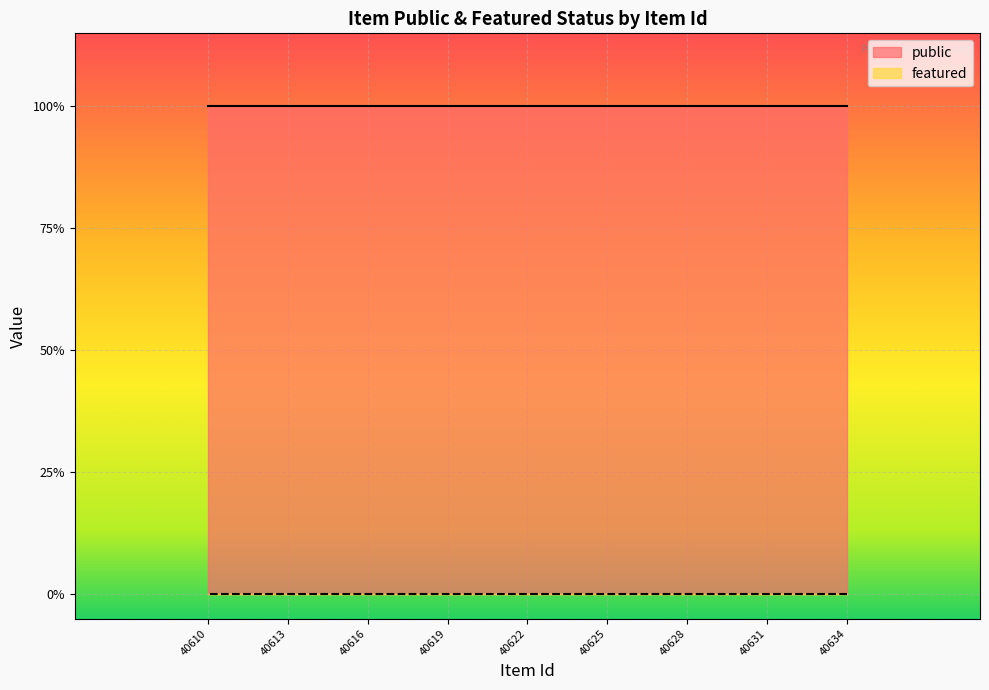

True or false: public and featured cross at least once.

False